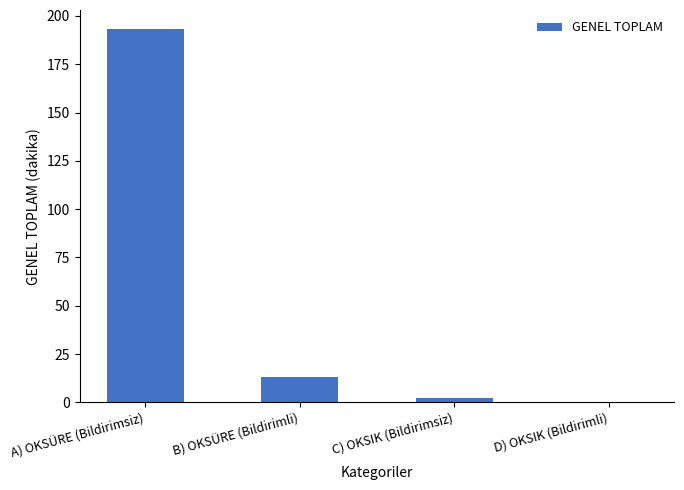

The chart shows a value of 193.4 at A) OKSÜRE (Bildirimsiz). True or false?

True